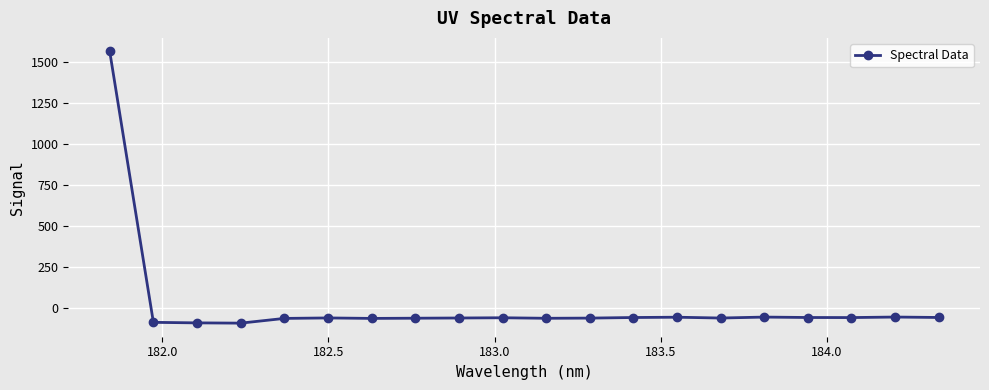

What is the sum of all values?

362.9